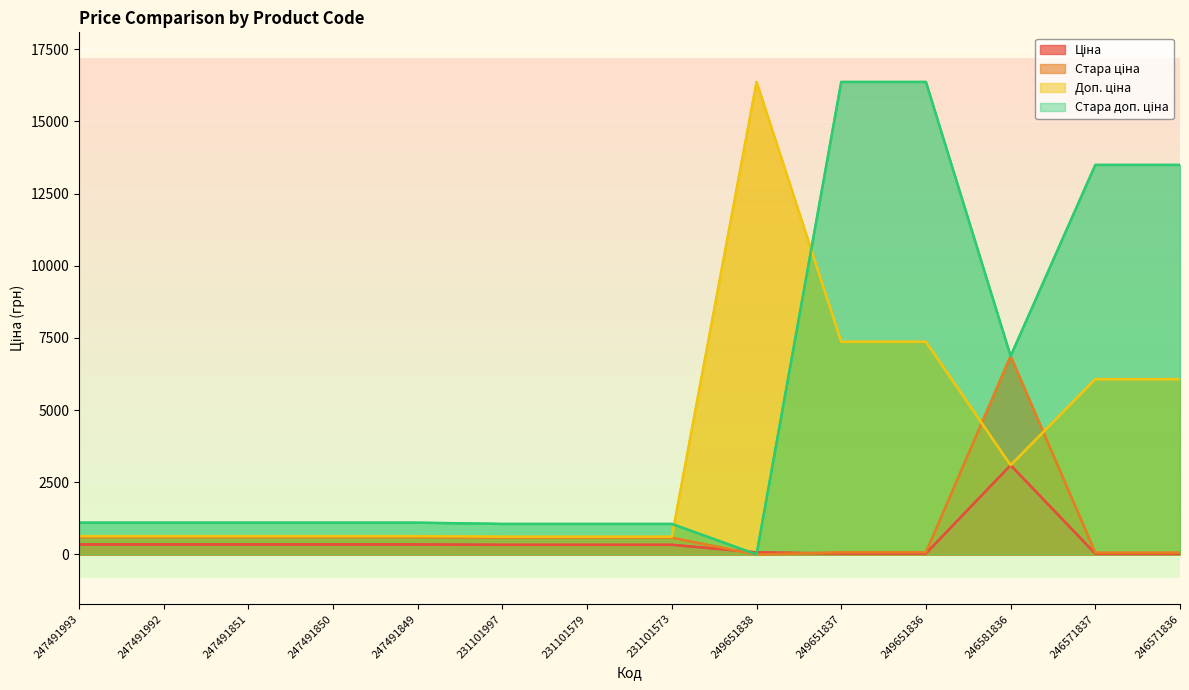

What are all the series names shown in the legend?

Ціна, Стара ціна, Доп. ціна, Стара доп. ціна